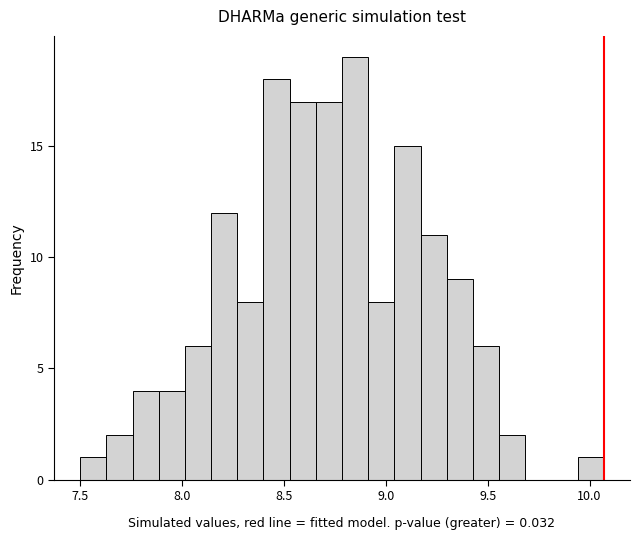

Read against the x-axis, roughly where is the centre of the tallest bar?

8.85